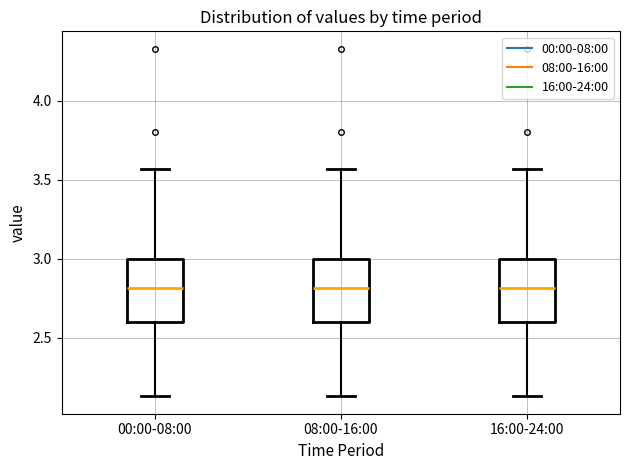

Reading left to right, transcribe this box plot: for each box, give where its median line is, the range the box spans, and where its two whiskers end, as read against the y-axis. The values are not printed on the chart, so give them approximately, as read against the axis.

00:00-08:00: median 2.80, box 2.60 to 3.00, whiskers 2.15 to 3.55
08:00-16:00: median 2.80, box 2.60 to 3.00, whiskers 2.15 to 3.55
16:00-24:00: median 2.80, box 2.60 to 3.00, whiskers 2.15 to 3.55